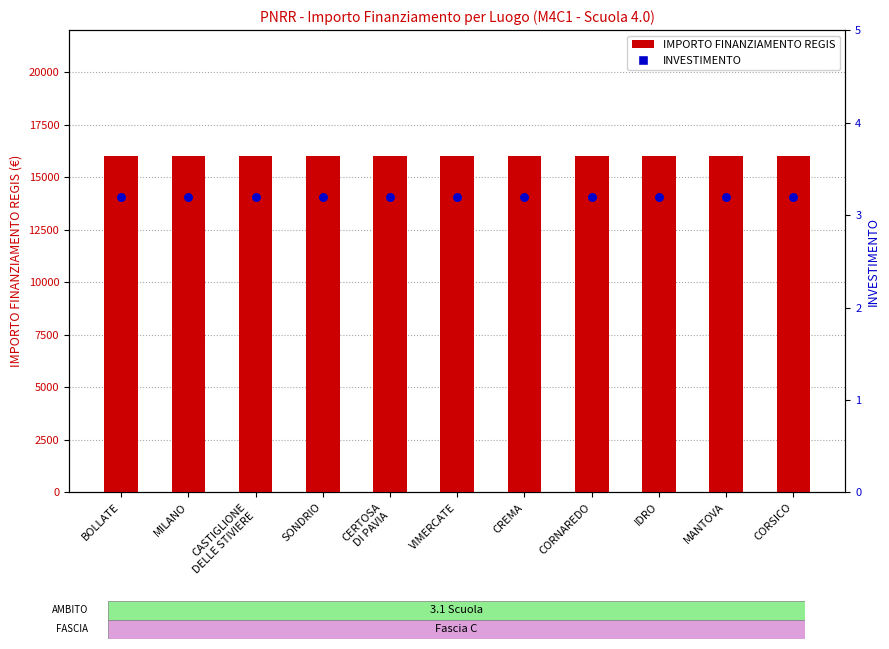

At how many categories does at least one series exceed 6603?

11